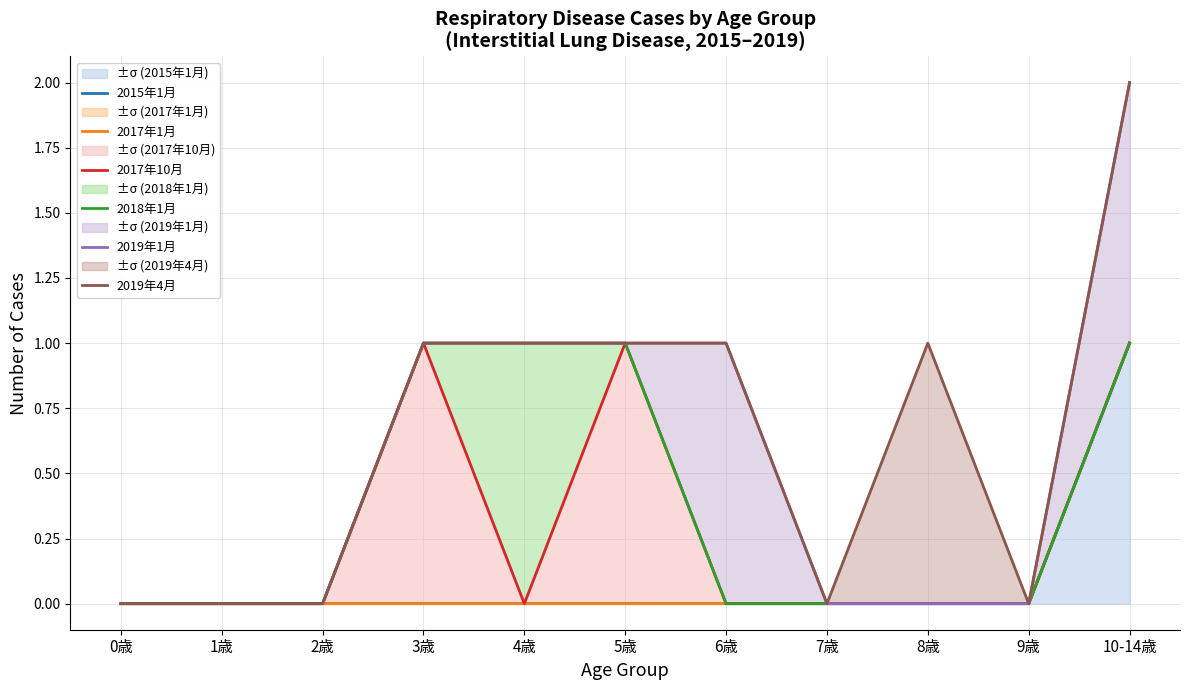

What position from the right is 10-14歳?

1